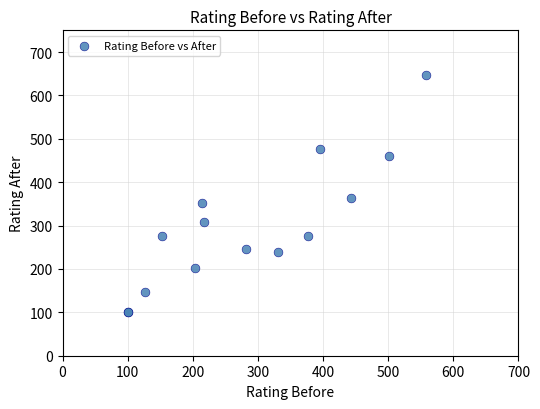

What Y value in the scatter plot is closest to 373?

364